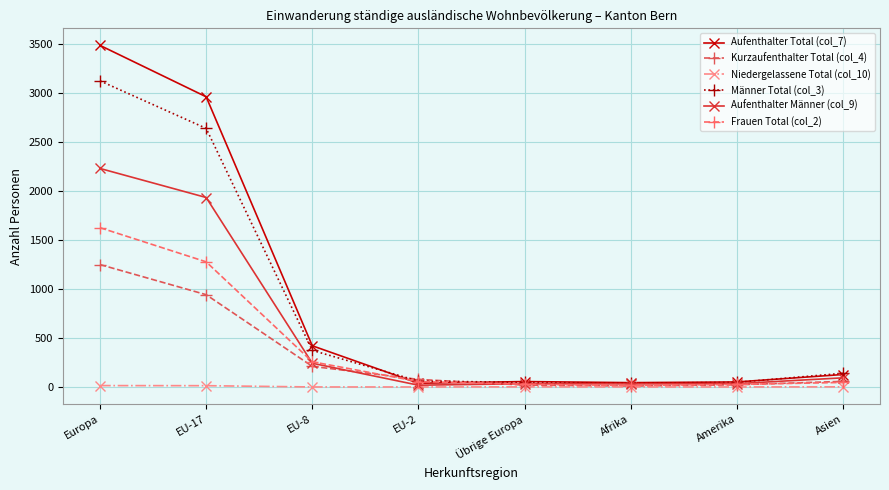

What is the spread (max minus min) of values at Asien?

138